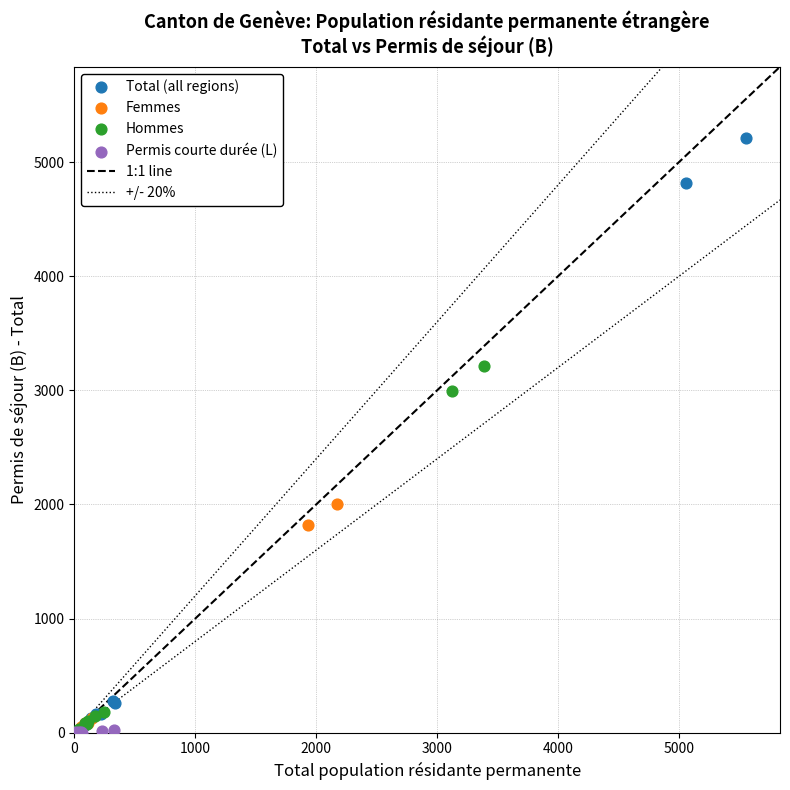

Which series contains the highest Y value?

Total (all regions)